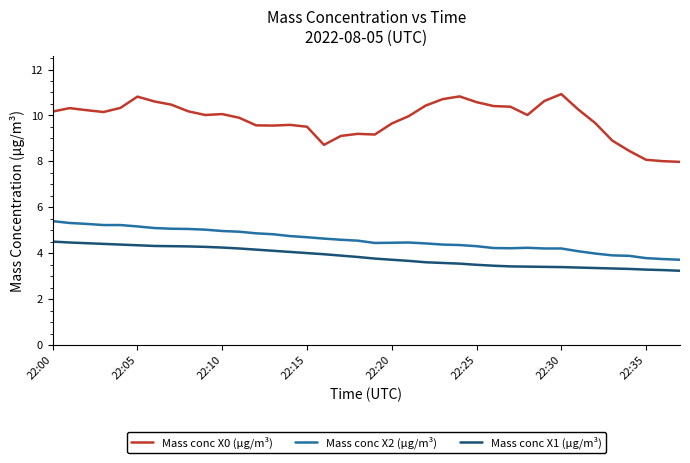

What is the difference between the maximum and second lowest values in the Mass conc X1 (μg/m³) series?

1.2